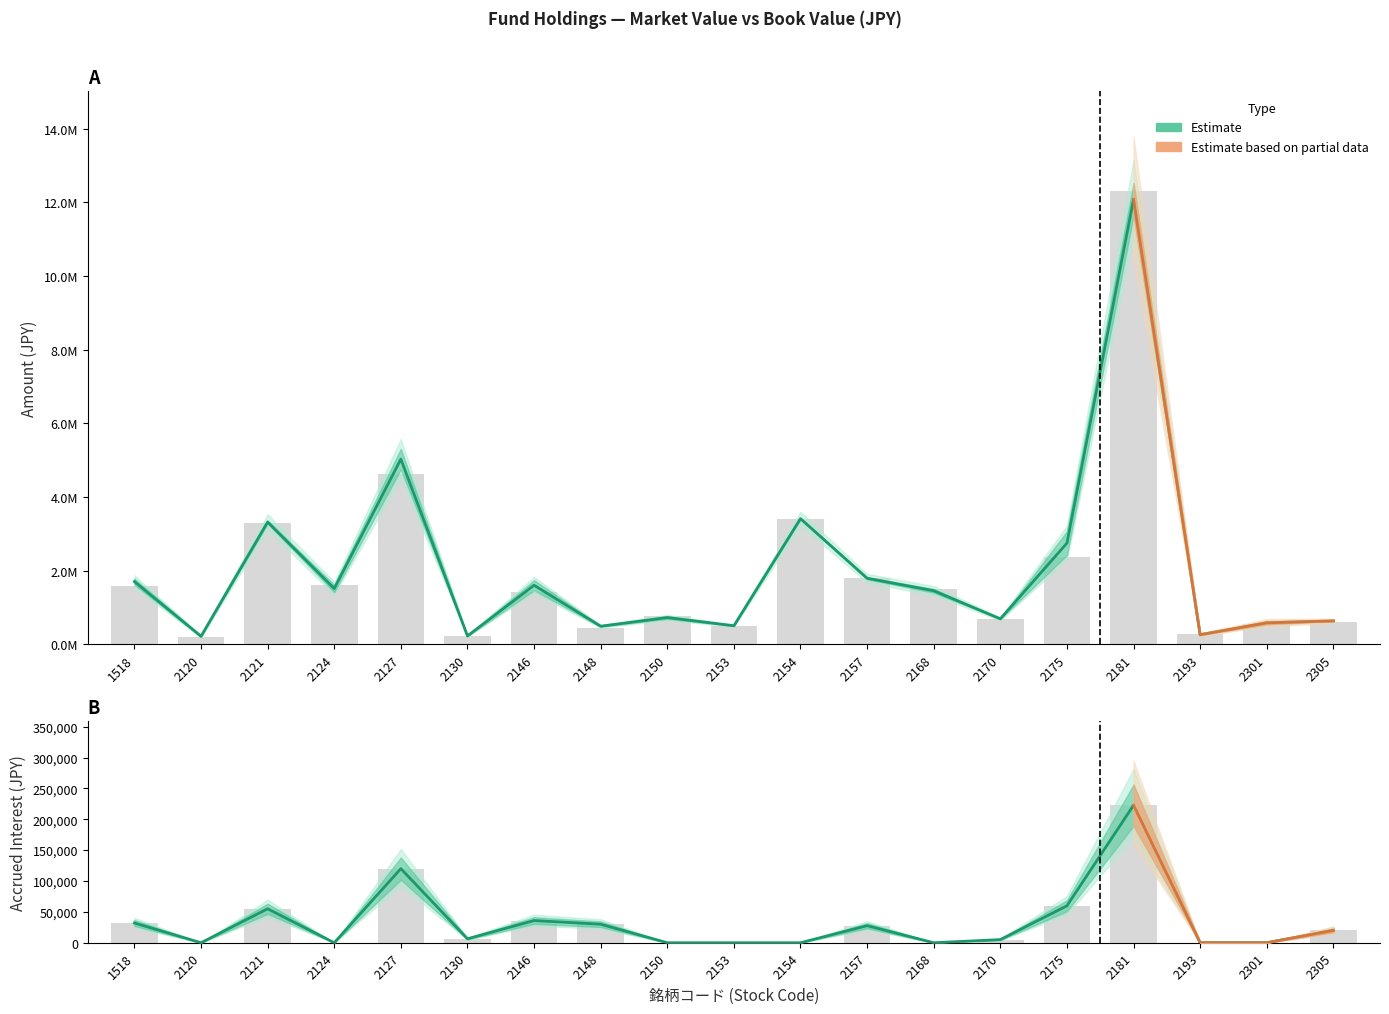

Does the chart contain any negative values?

No